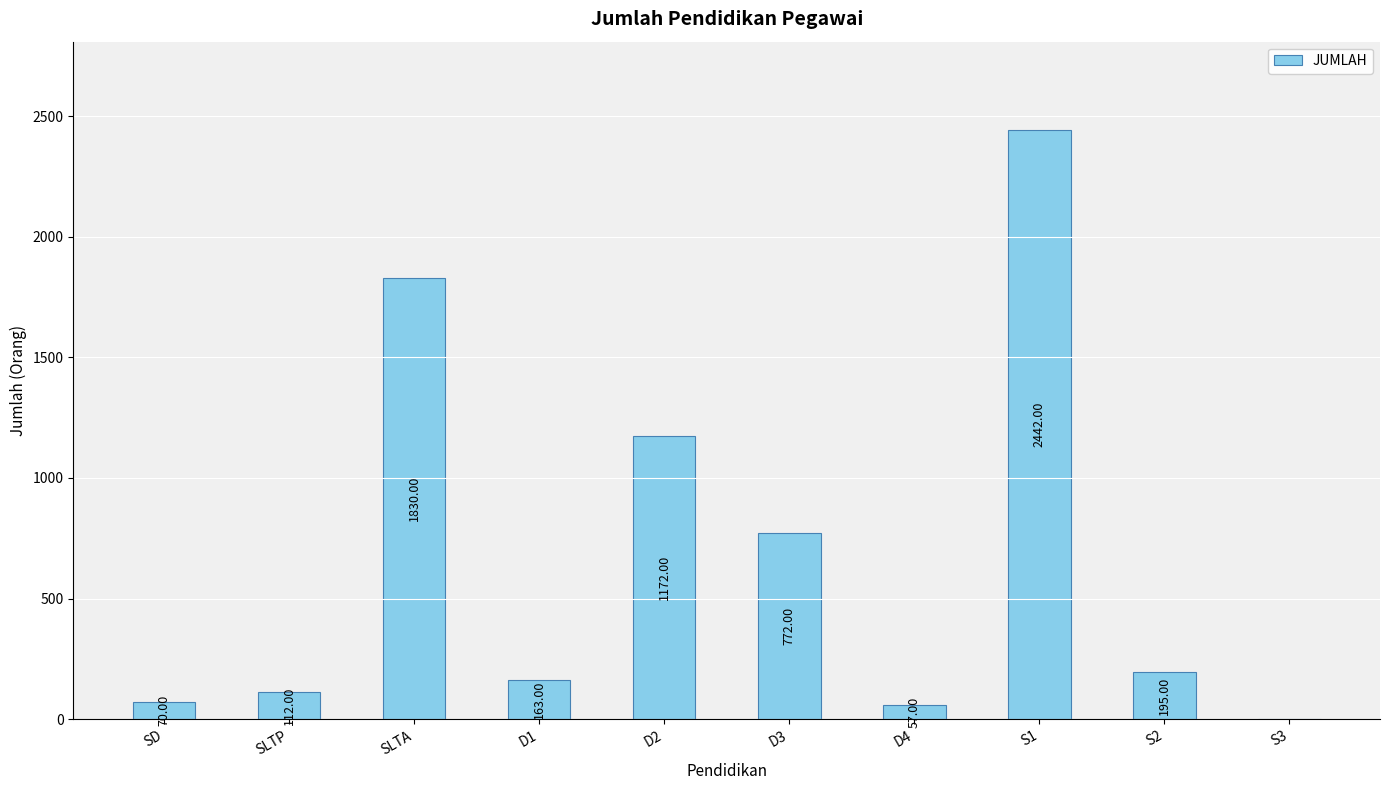

What is the difference between the values at S3 and SLTP?

112